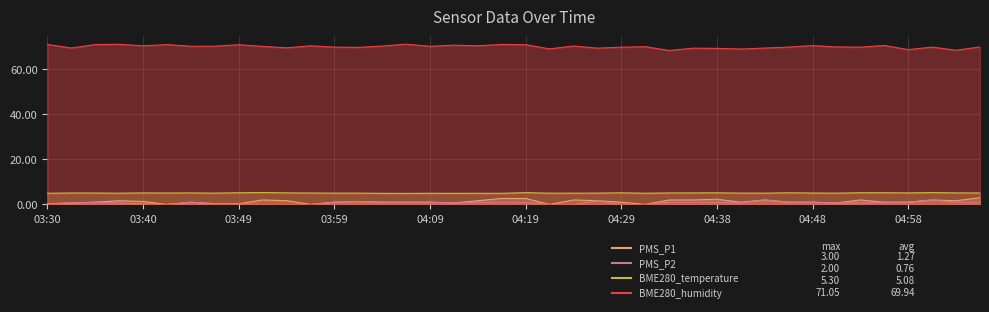

What are all the series names shown in the legend?

PMS_P1, PMS_P2, BME280_temperature, BME280_humidity